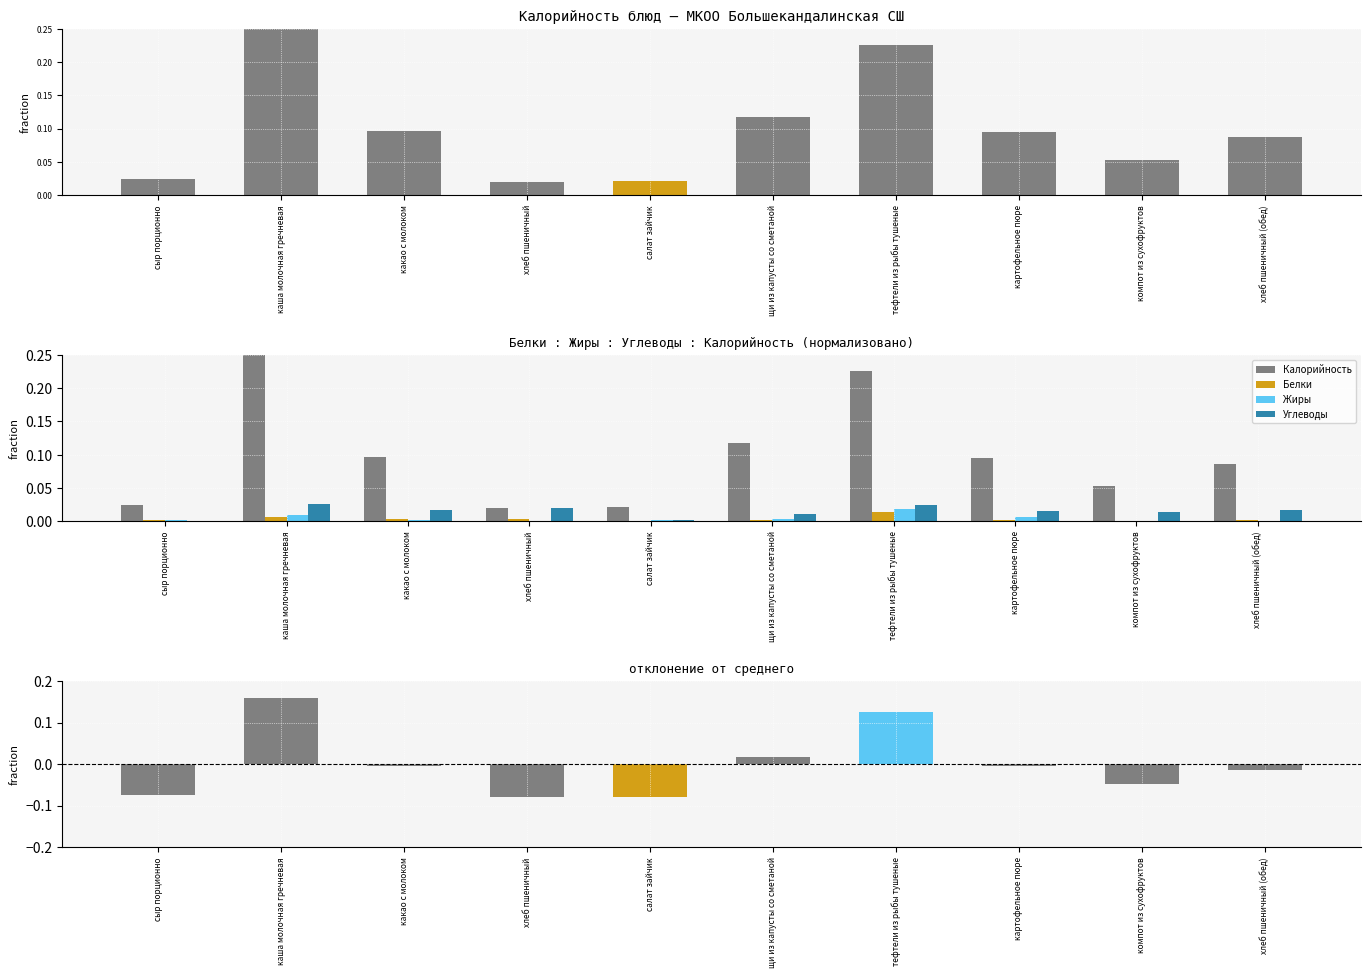

How many distinct data groups are displayed?

4